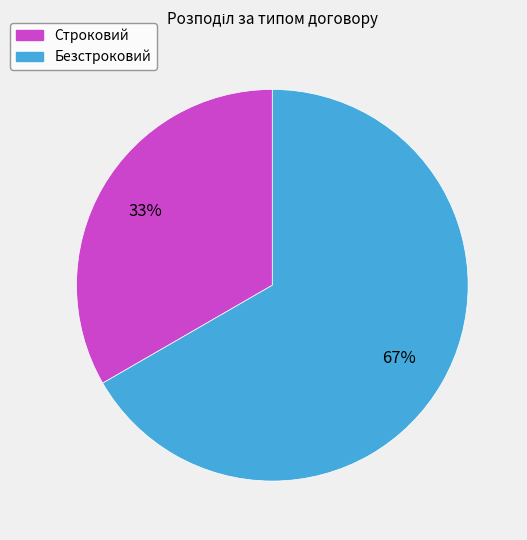

To the nearest percent, what percentage of the pie is Строковий?

33%